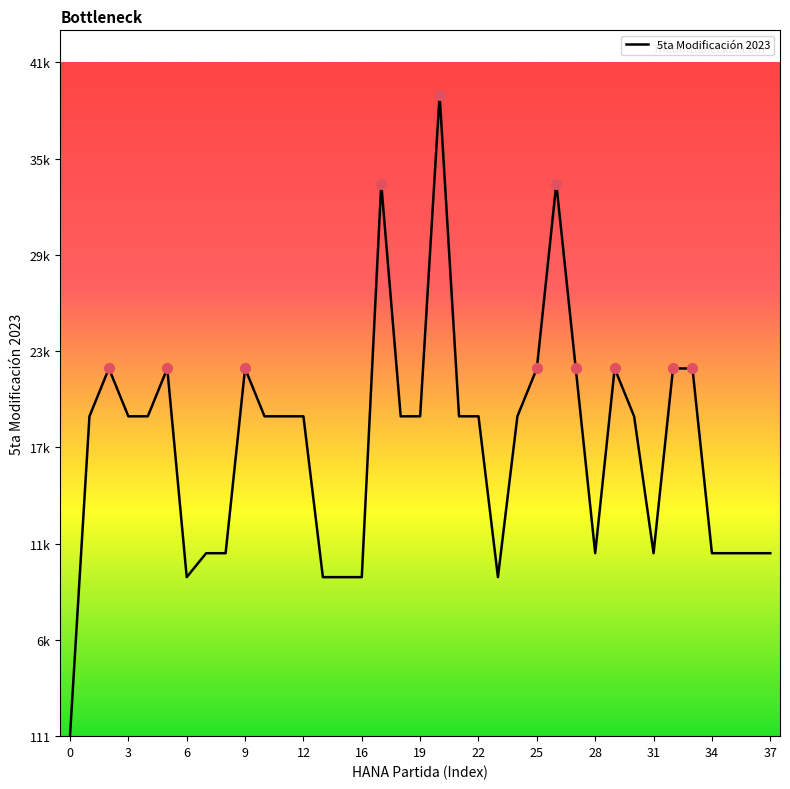

Is this an area chart (filled region under the line)?

No